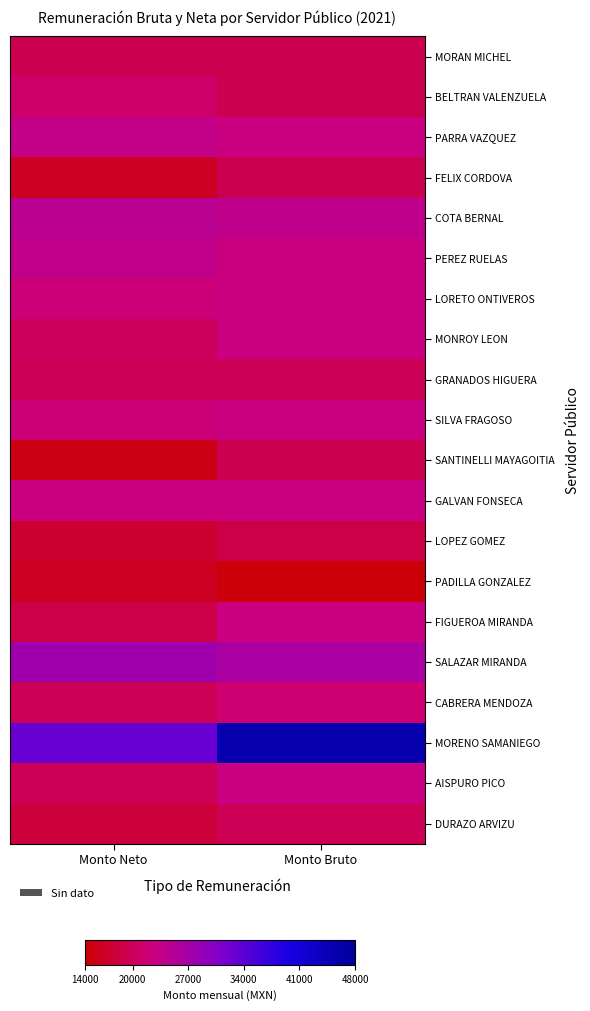

What is the spread (max minus min) of values at Monto Neto?

17503.4